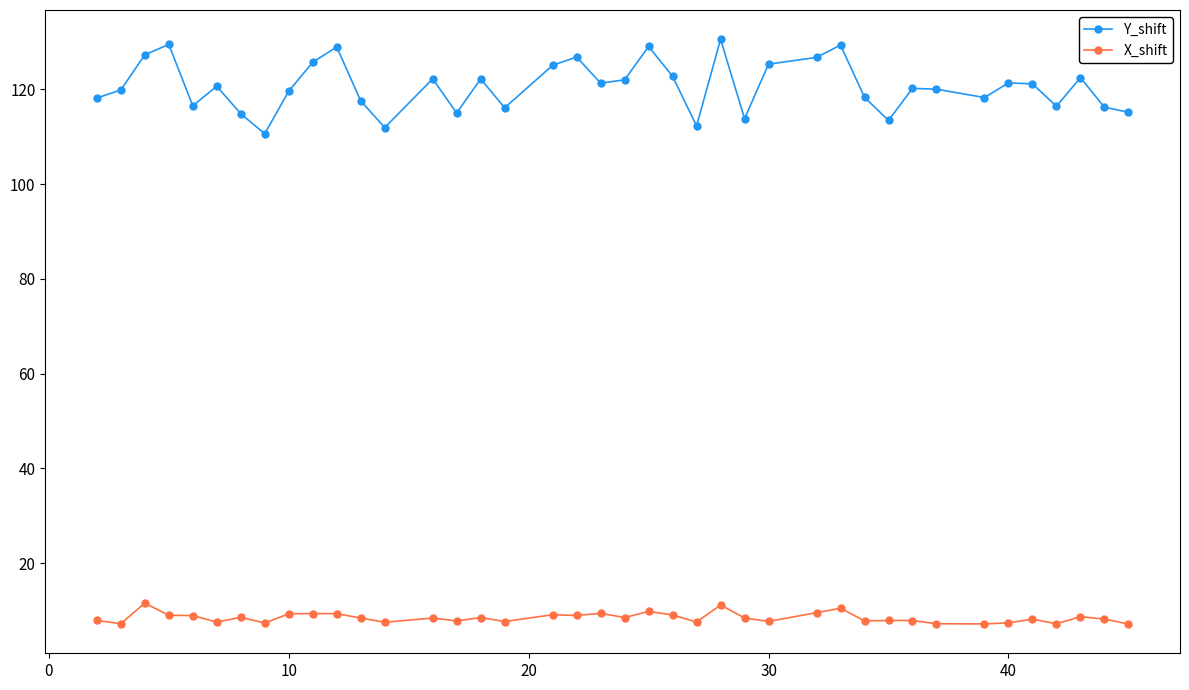

True or false: Y_shift and X_shift intersect in this chart.

False